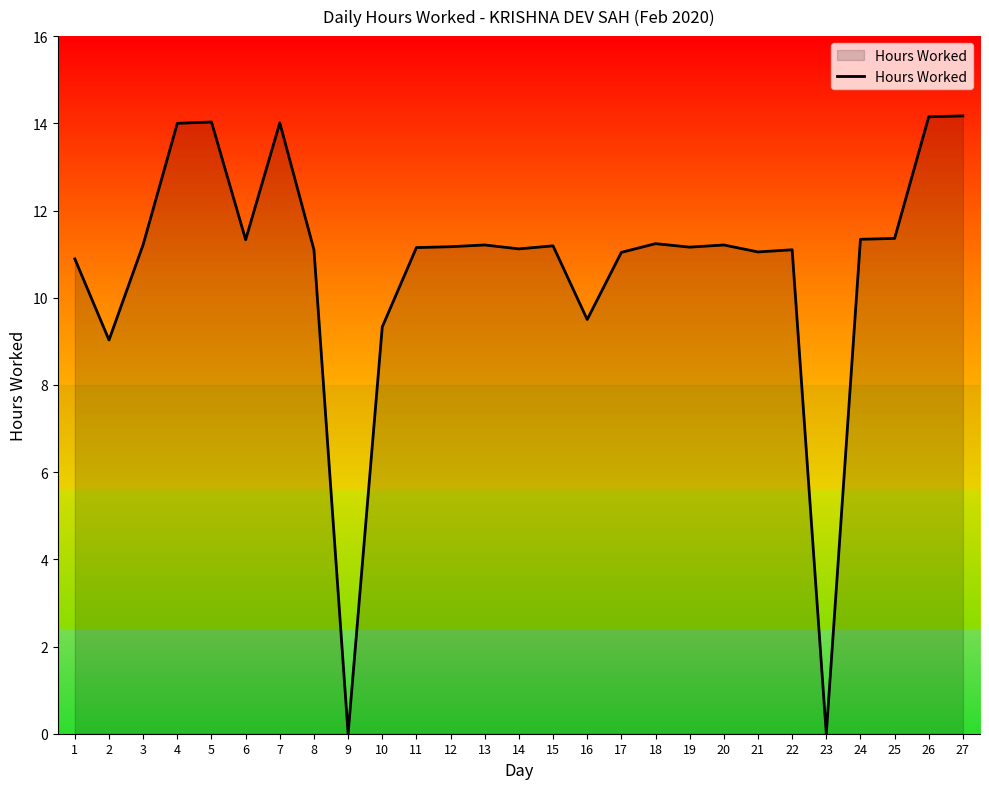

Is it true that the value at 5 is 14.0?

True